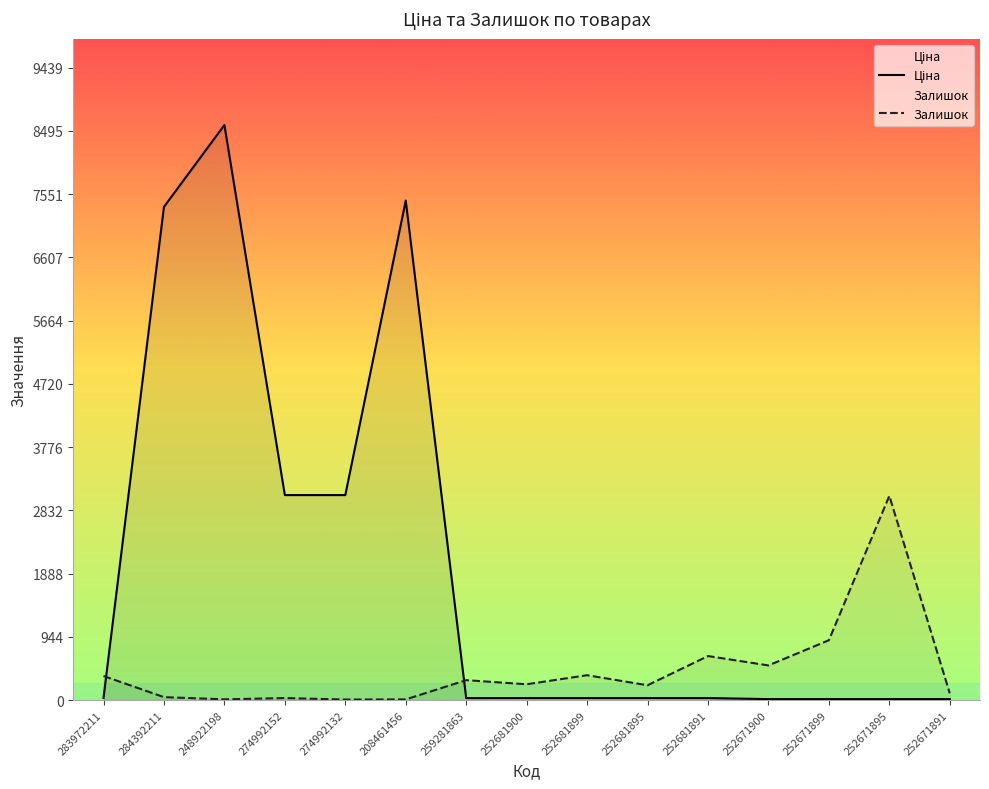

Which series ends up on top after the final intersection of Ціна and Залишок?

Залишок